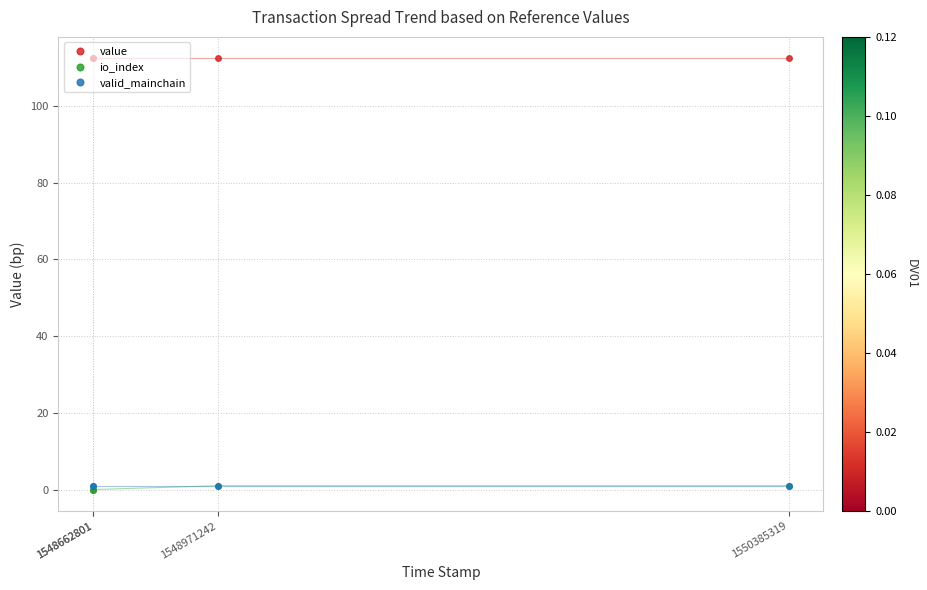

Between 1548662801 and 1548662801, which is larger?

1548662801